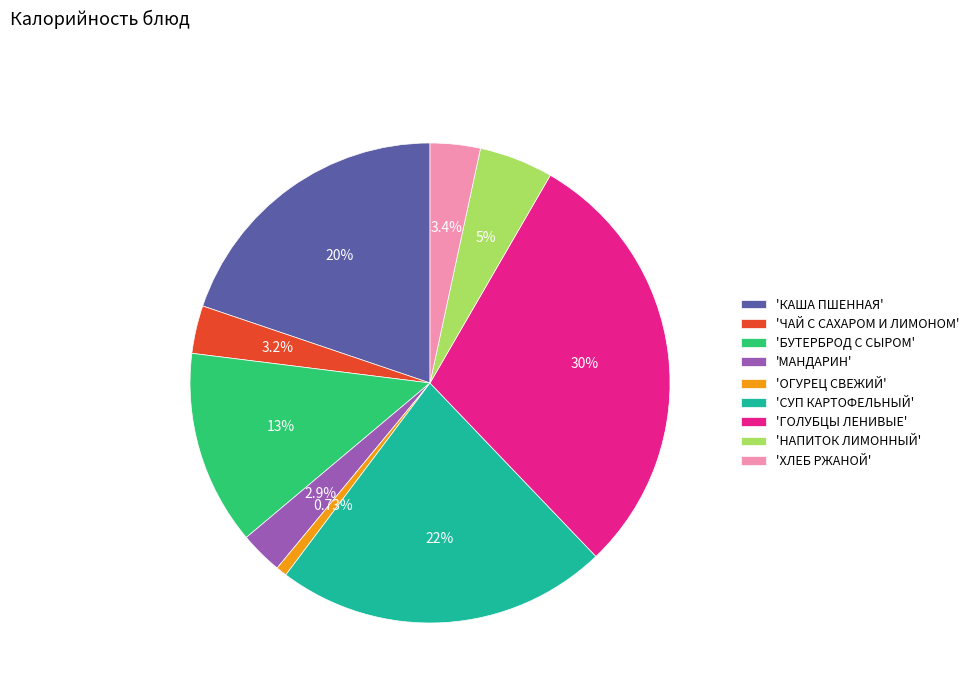

Does 'ЧАЙ С САХАРОМ И ЛИМОНОМ' represent more than half of the total?

No